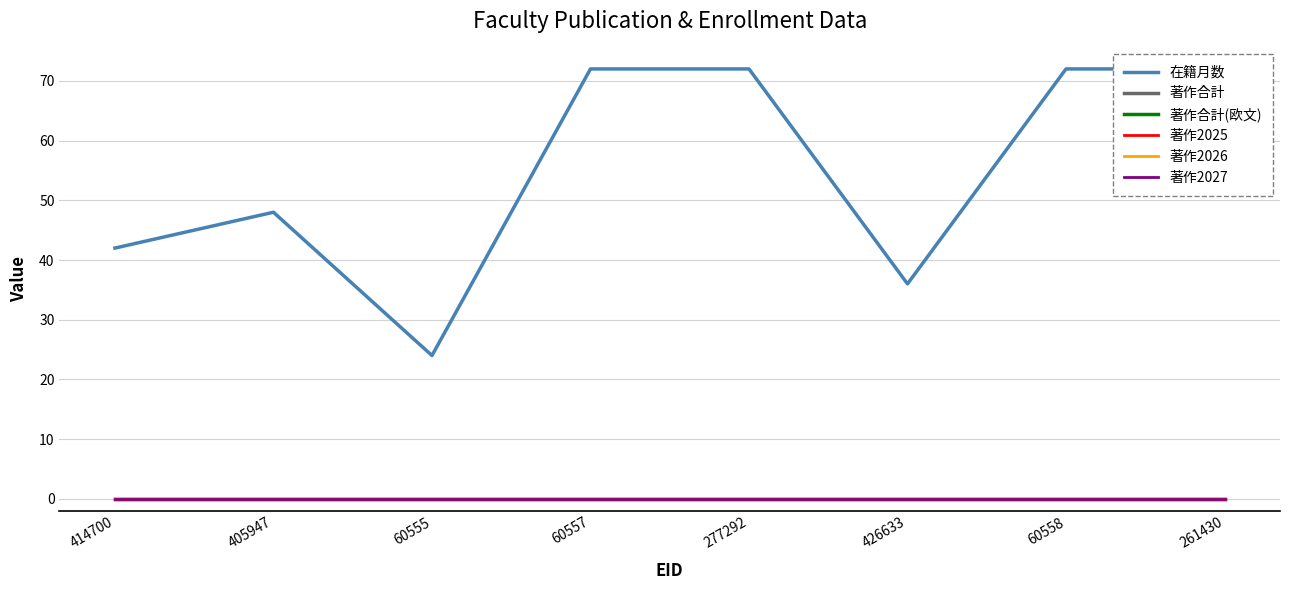

True or false: 著作2025 and 在籍月数 intersect in this chart.

False